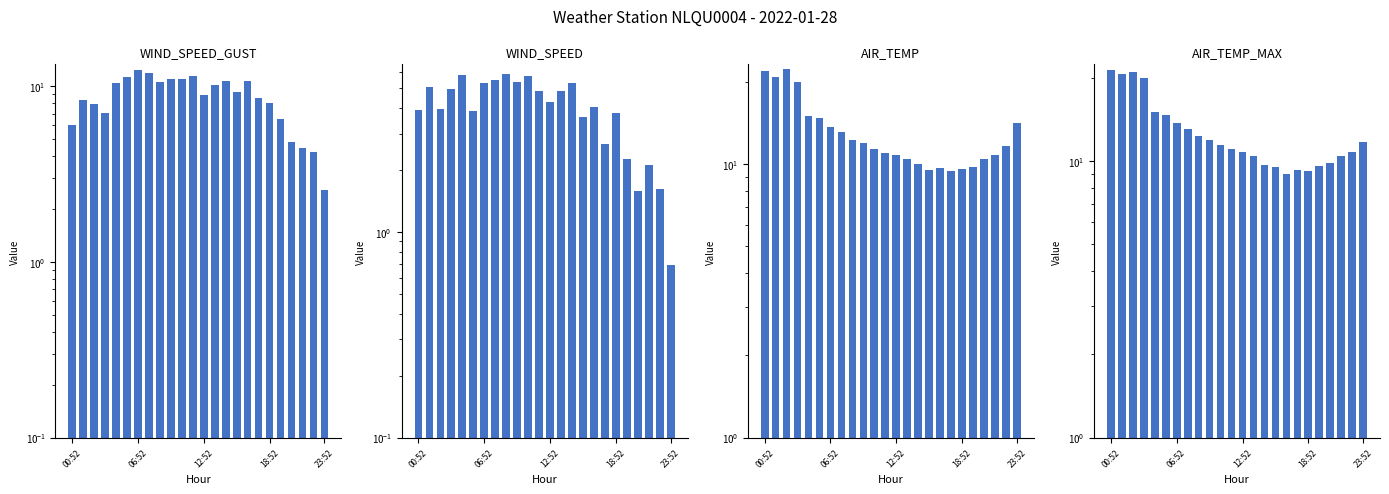

What is the average value of the WIND_SPEED series?

4.0